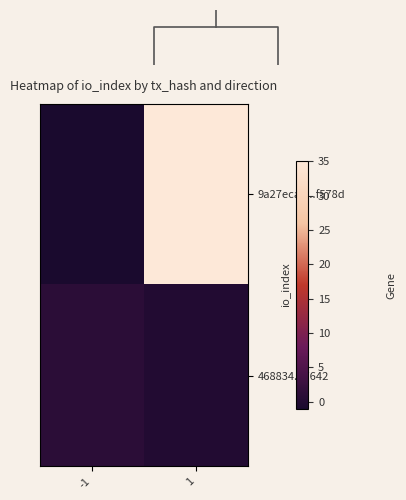

Count the 468834...7642 values in the range 0 to 1.

2